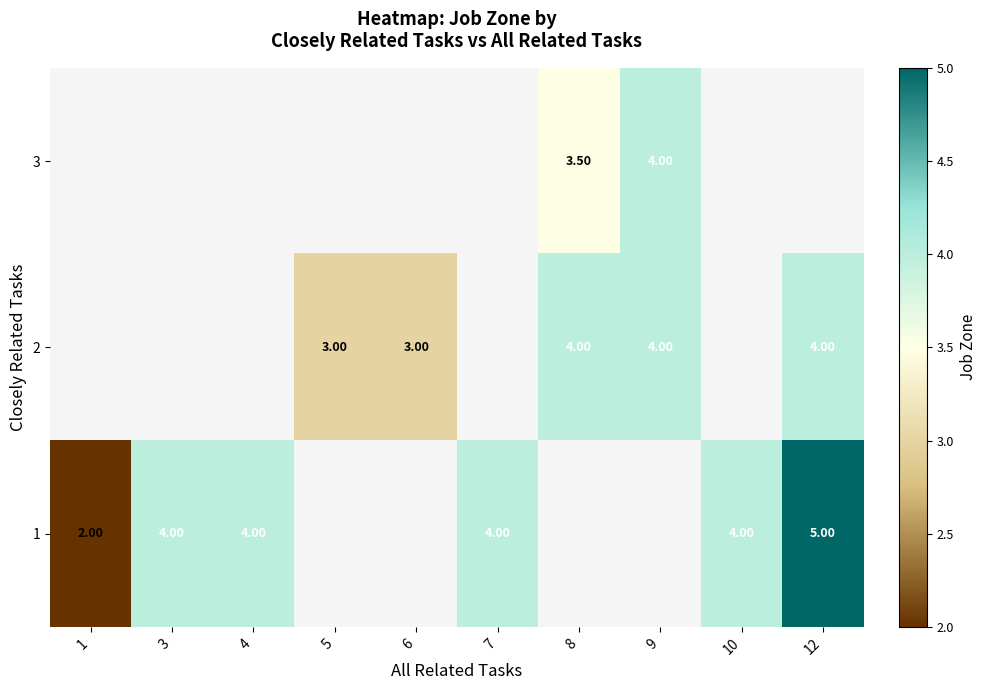

How many data points does each series have?

10